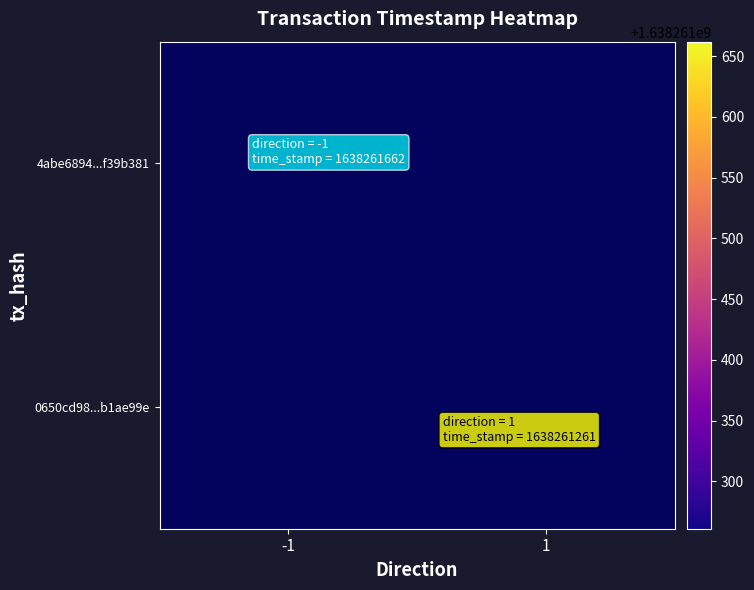

True or false: 0650cd9877cf62e762f5a3377b709b95b1ae99e has a value of 2 at direction.

False